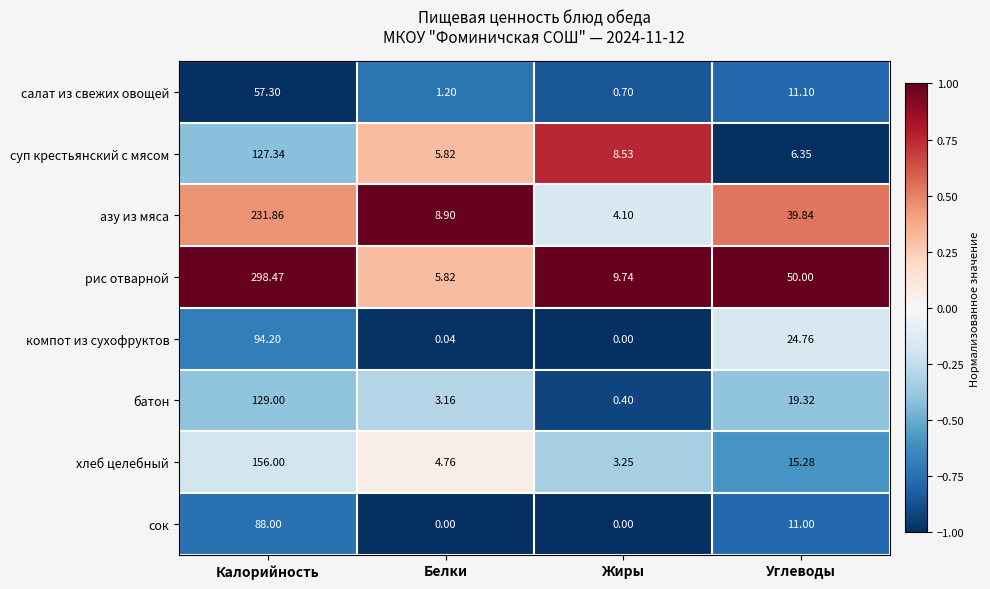

At which label does салат из свежих овощей reach its minimum?

Жиры